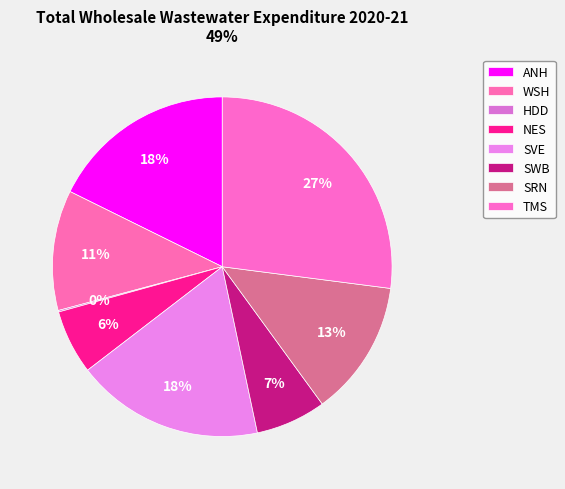

What percentage is NOT represented by ANH?

82.3%